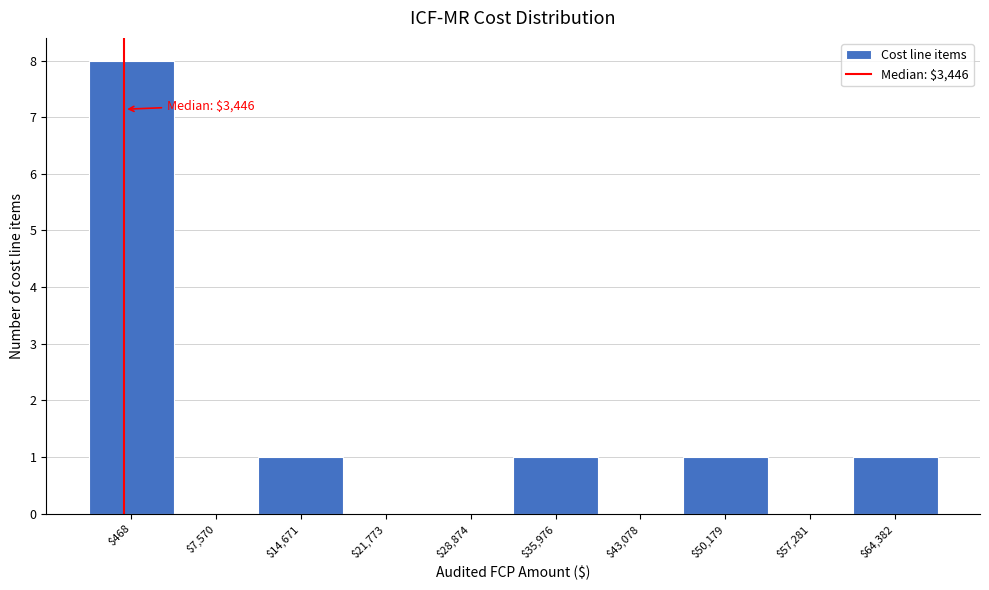

What is the greatest value displayed?

8